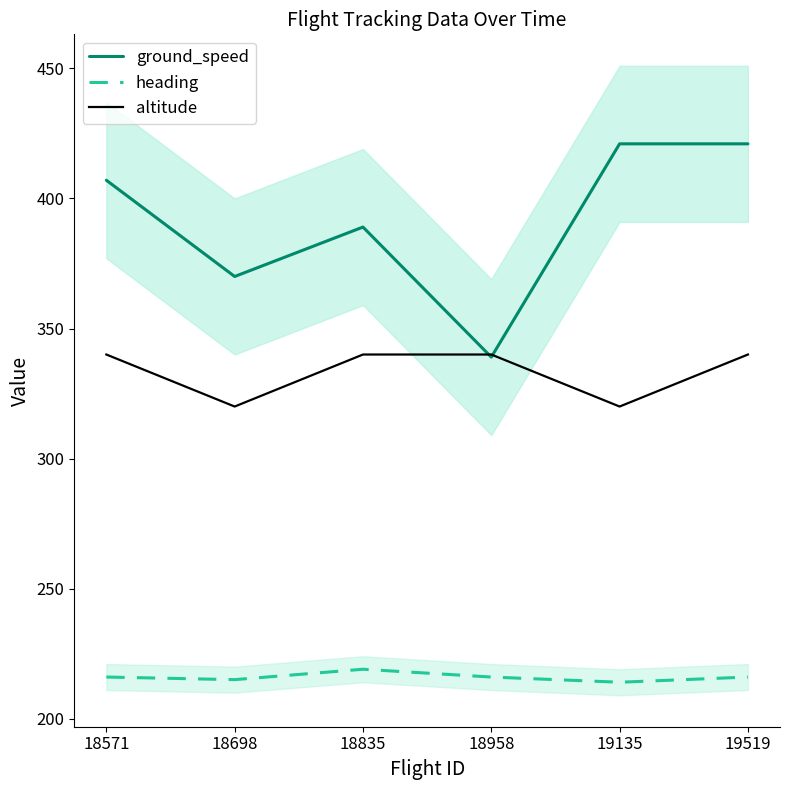

At which category is the sum across all series the highest?

19519